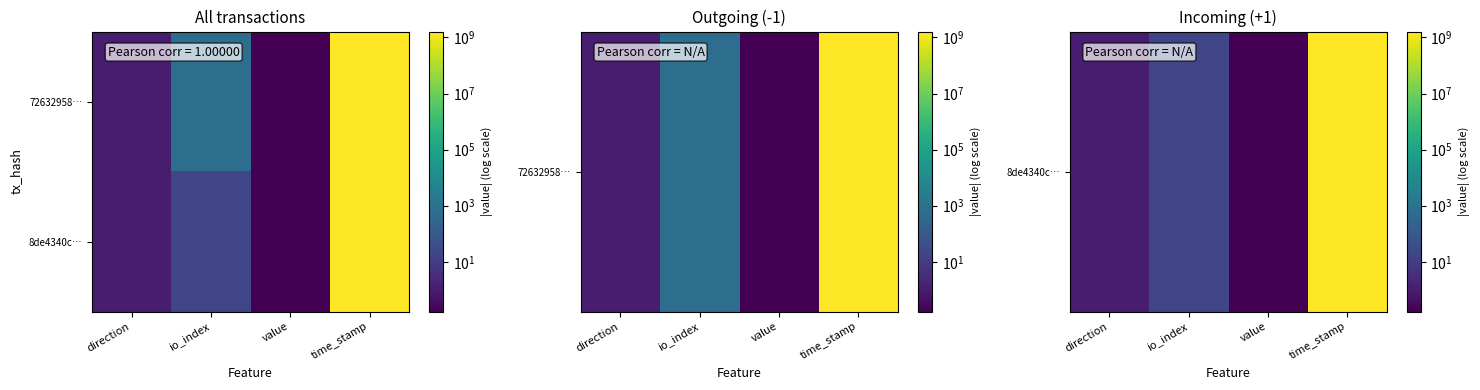

At which category is the sum across all series the highest?

time_stamp